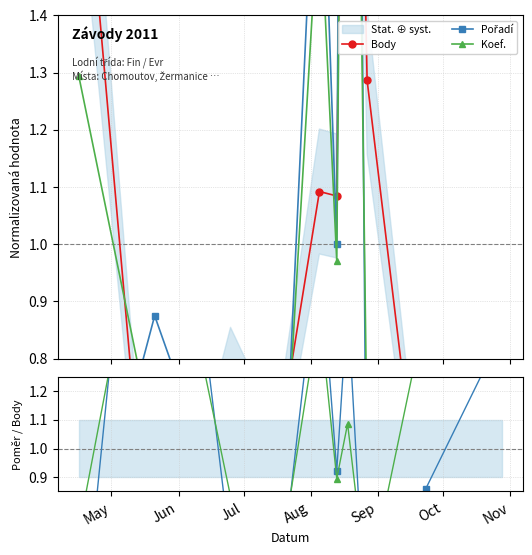

What is the difference between the highest and lowest values at May?

1.6